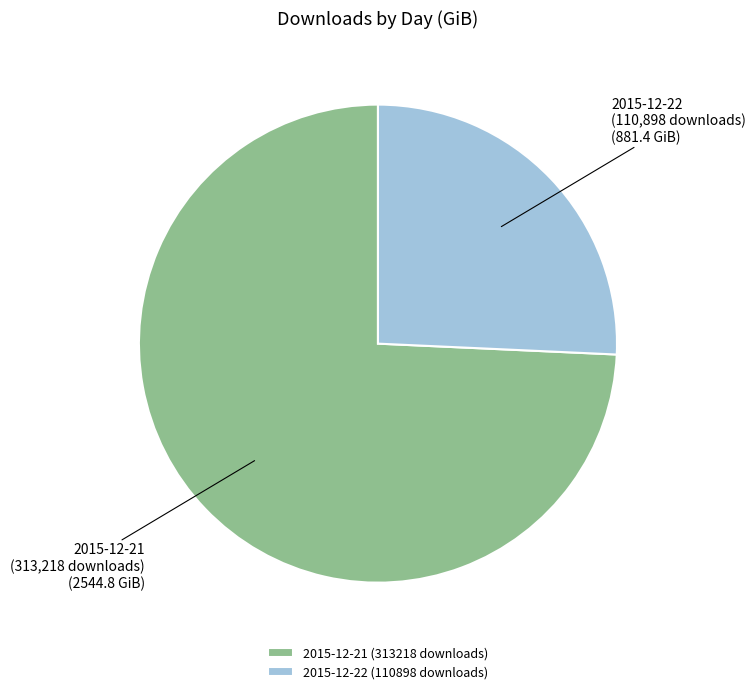

Combined, do 2015-12-21 (313218 downloads) and 2015-12-22 (110898 downloads) account for over 50%?

Yes